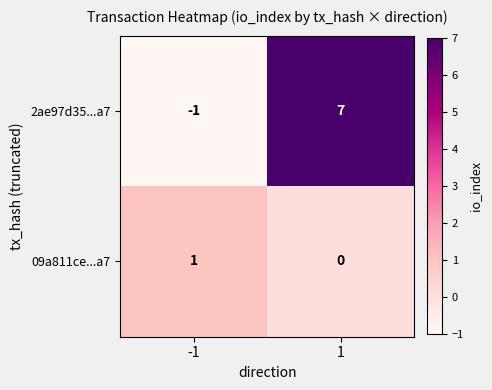

What is the total value across all series at 1?

7